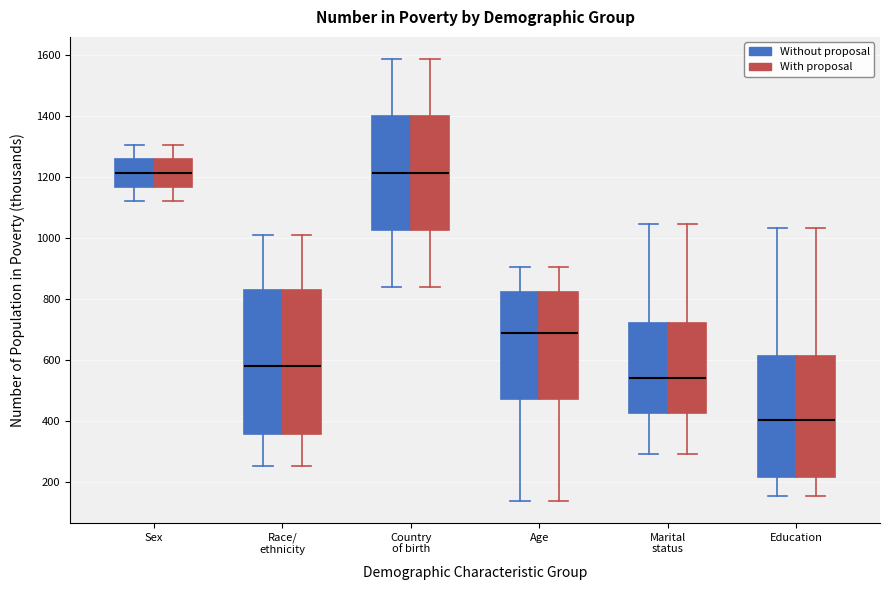

Where does the upper whisker of the box for Marital status (With proposal) end on the y-axis? The values are not printed on the chart, so give them approximately, as read against the axis.

1040